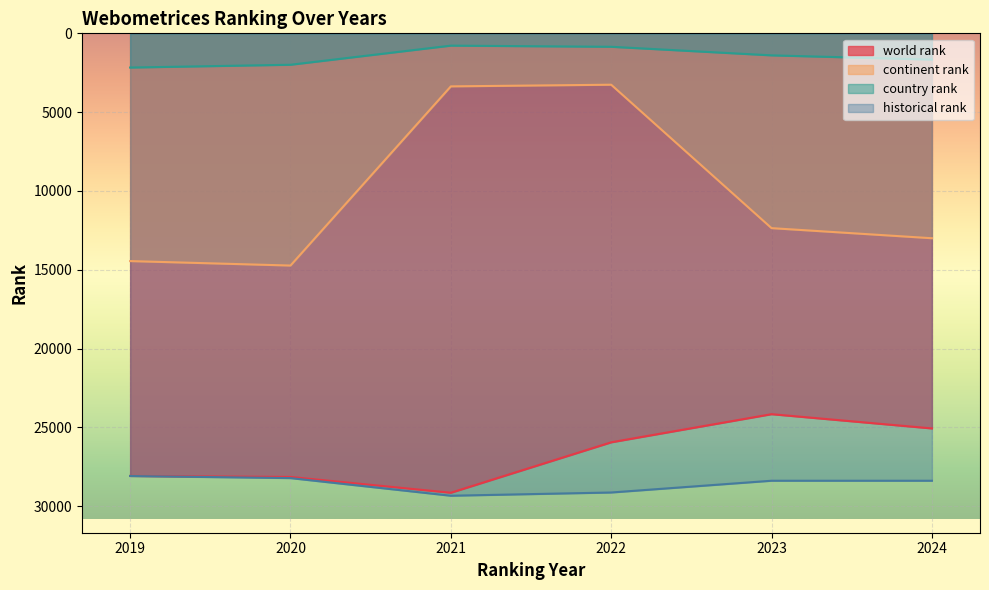

Which series has the widest spread of values?

continent rank